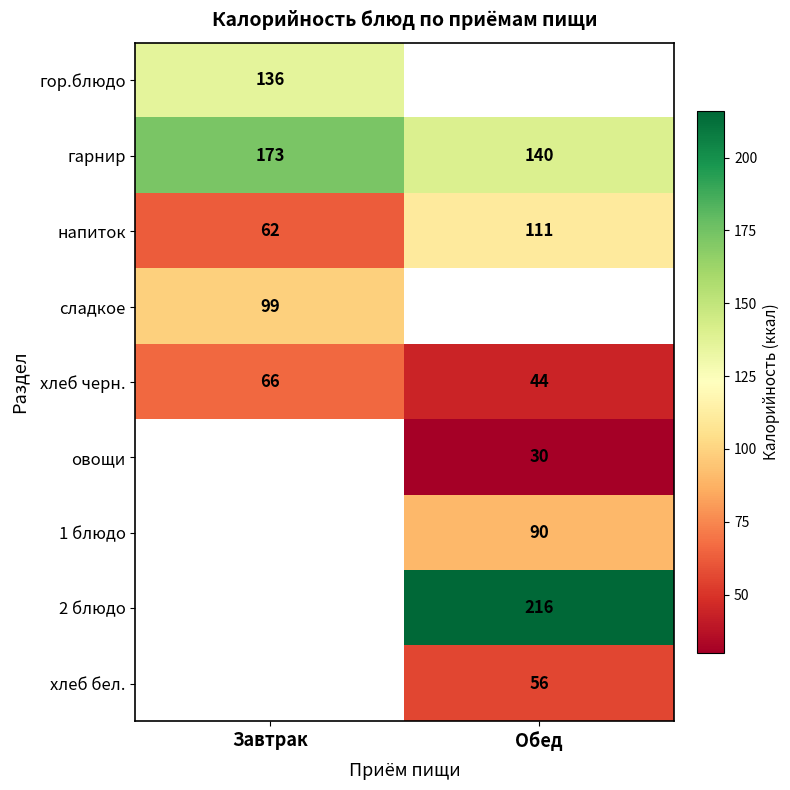

What is the lowest value of the напиток series?

62